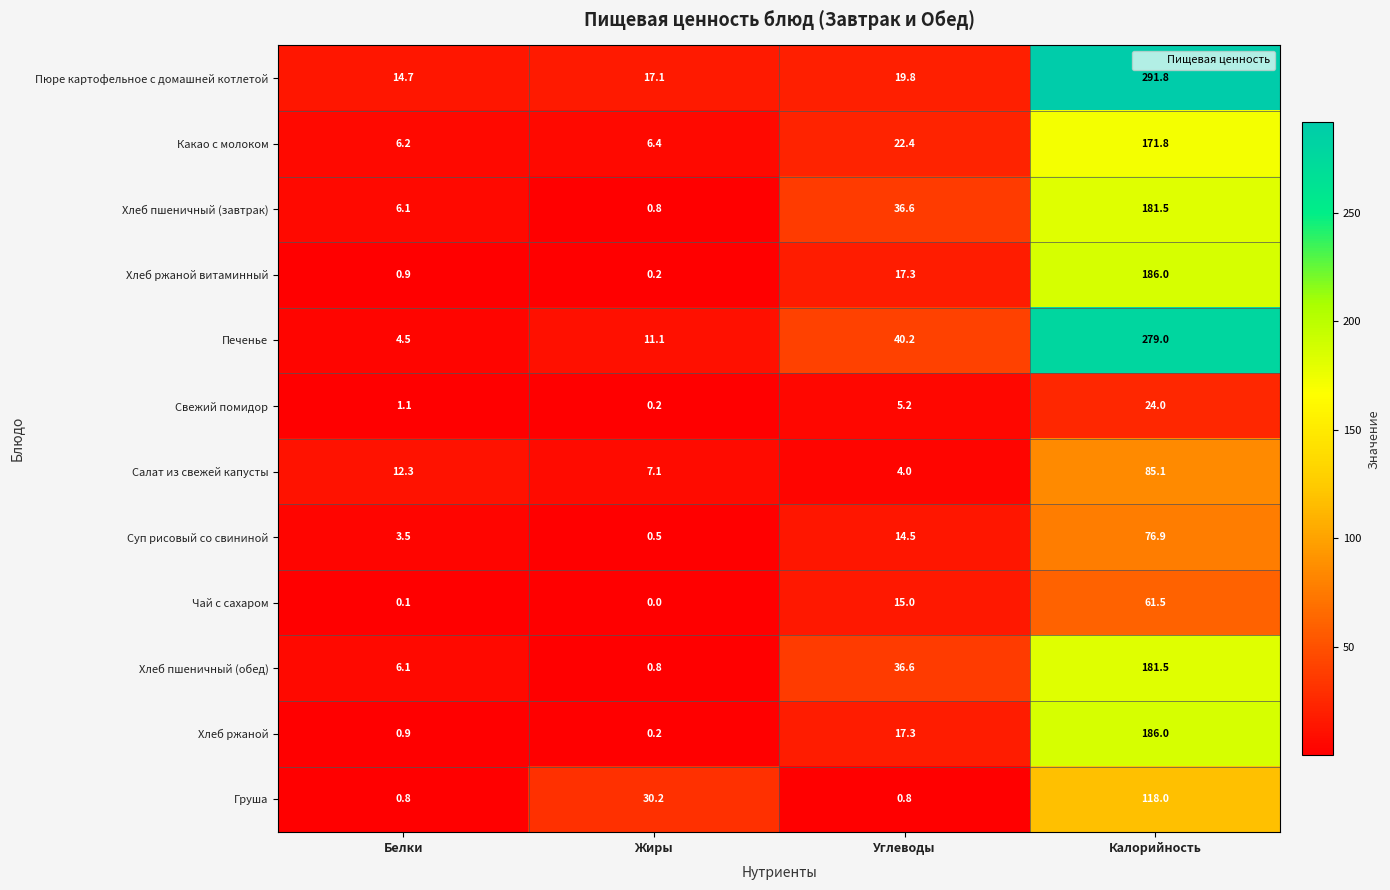

Between Углеводы and Калорийность, which series saw the biggest shift?

Пюре картофельное с домашней котлетой